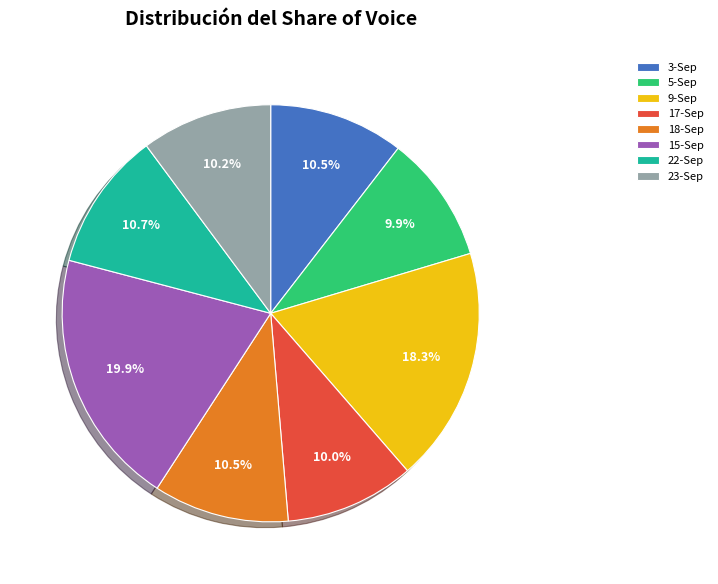

To the nearest percent, what portion does 9-Sep represent?

18%